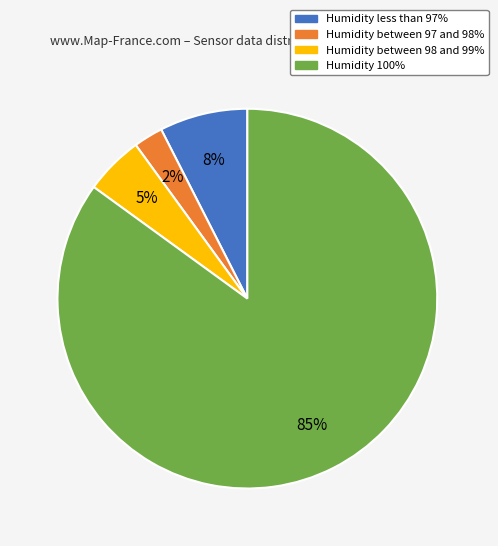

Is there a majority slice in this chart?

Yes